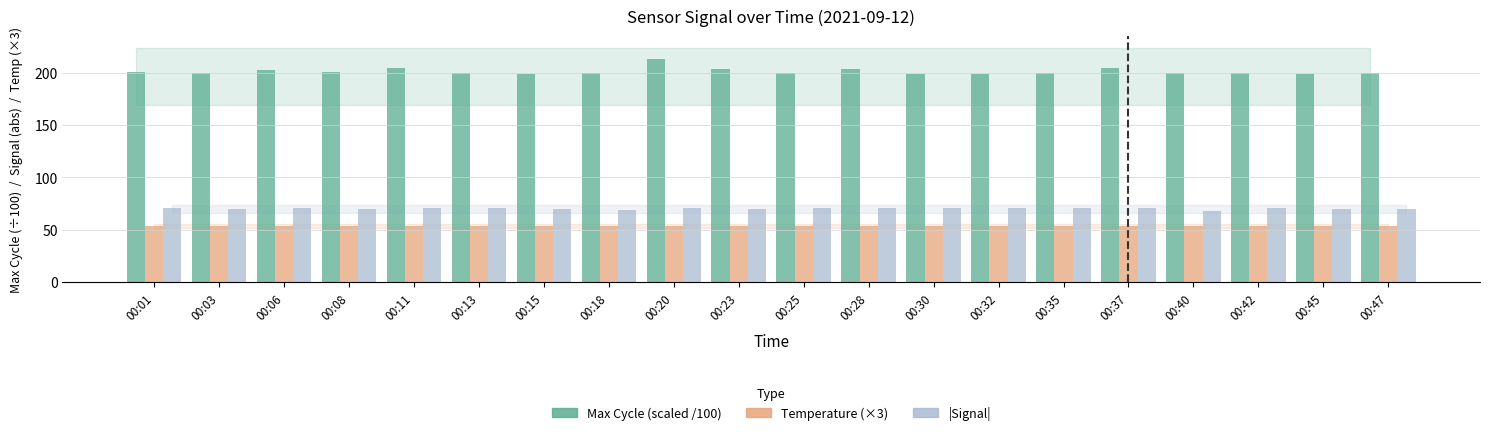

Are the bars grouped side by side (vs. stacked)?

Yes